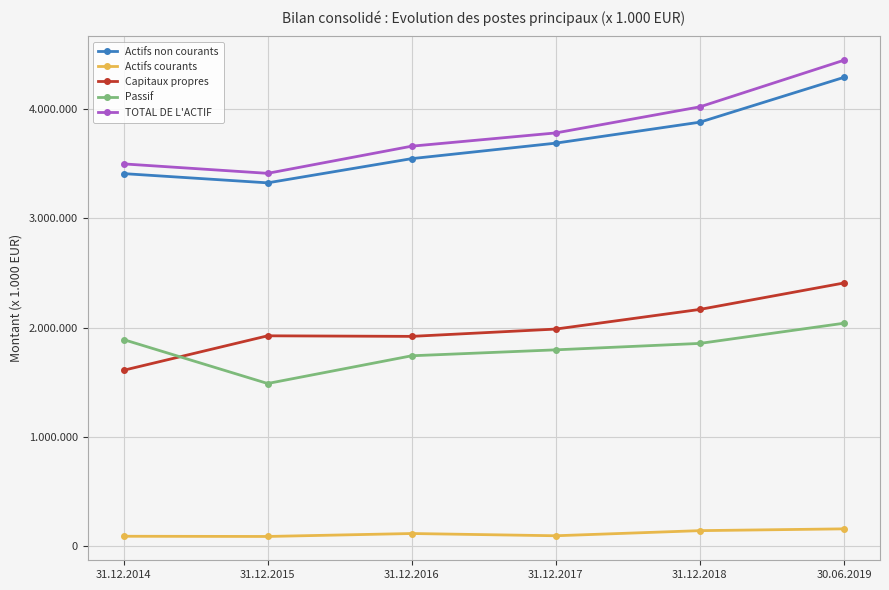

What is the sum of all Passif values?

10810893.9